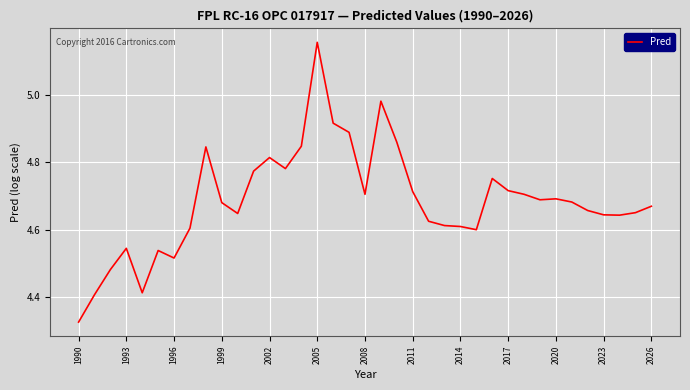

What is the difference between the maximum and minimum values?

0.8